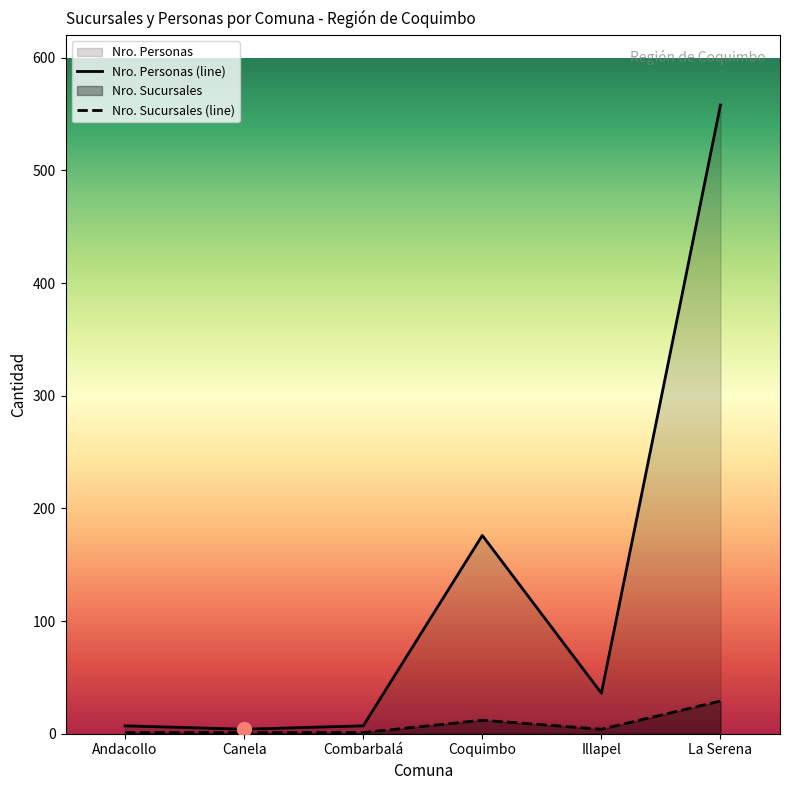

Which series contains the lowest Y value?

Nro. Sucursales